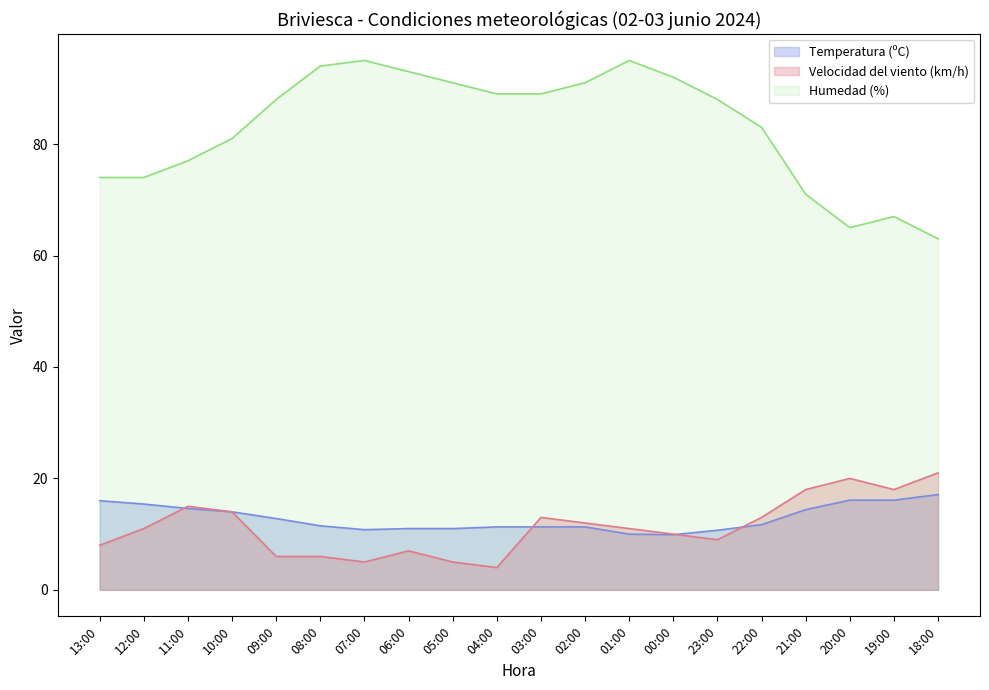

True or false: Temperatura (ºC) and Humedad (%) intersect in this chart.

False